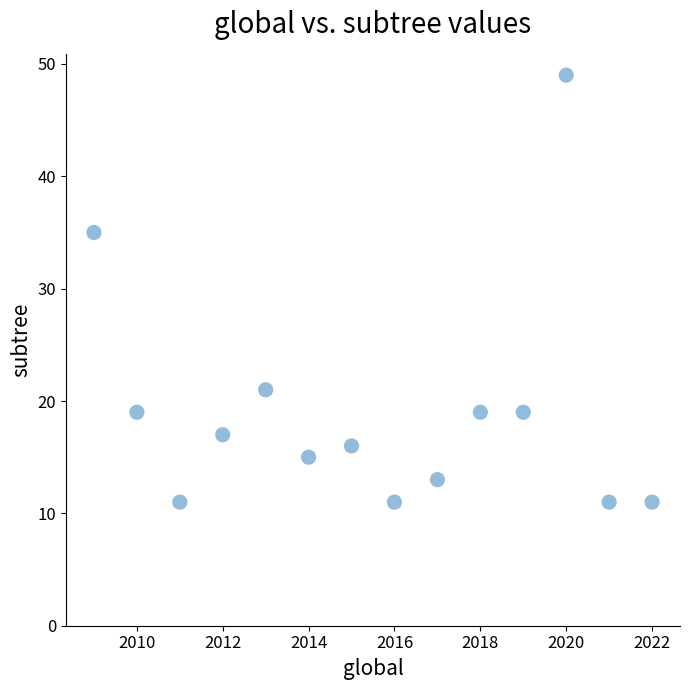

What Y value in the scatter plot is closest to 30?

35